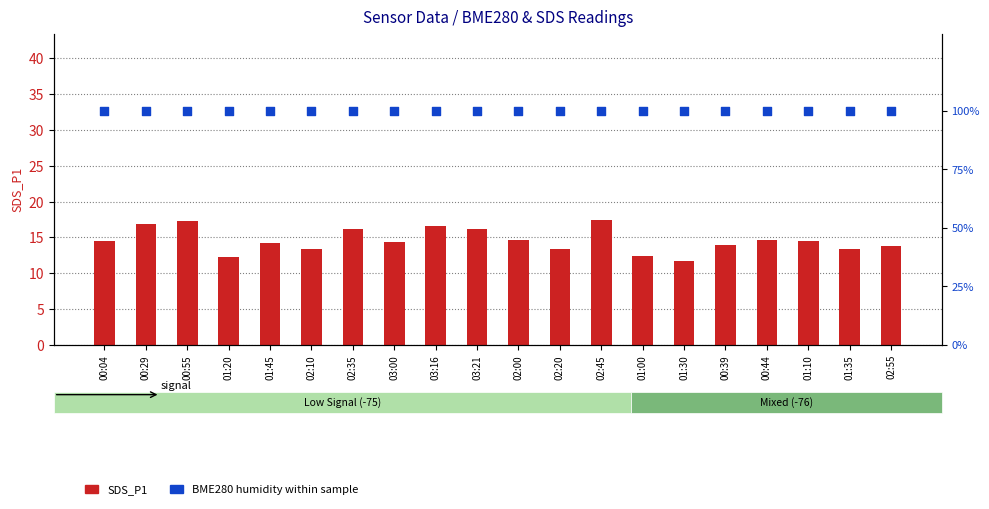

Is the value of SDS_P1 at 00:44 greater than the value of BME280 humidity (%) at 02:35?

No